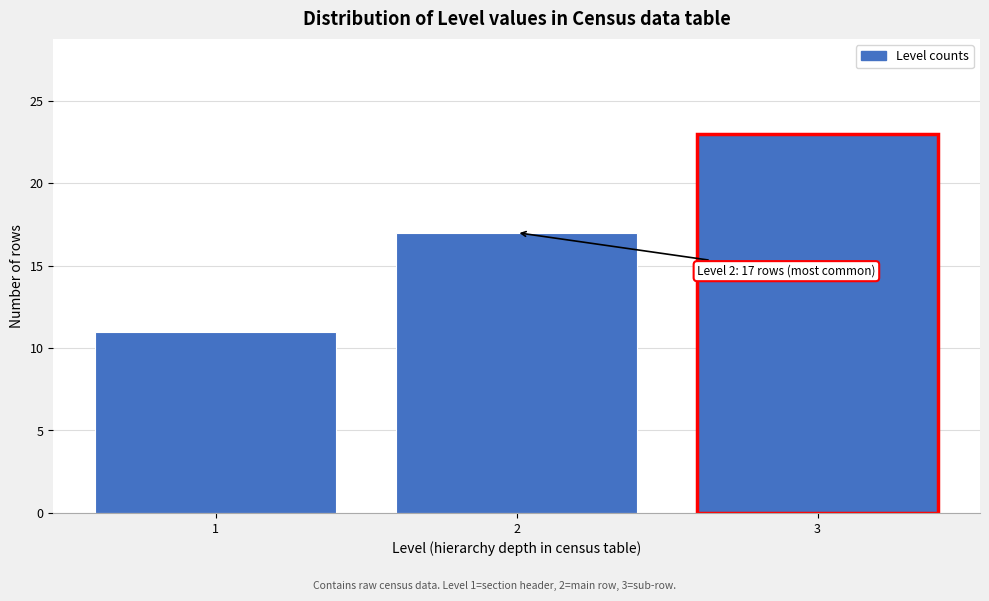

Reading left to right, list all the values displayed in this chart.

1=11	2=17	3=23